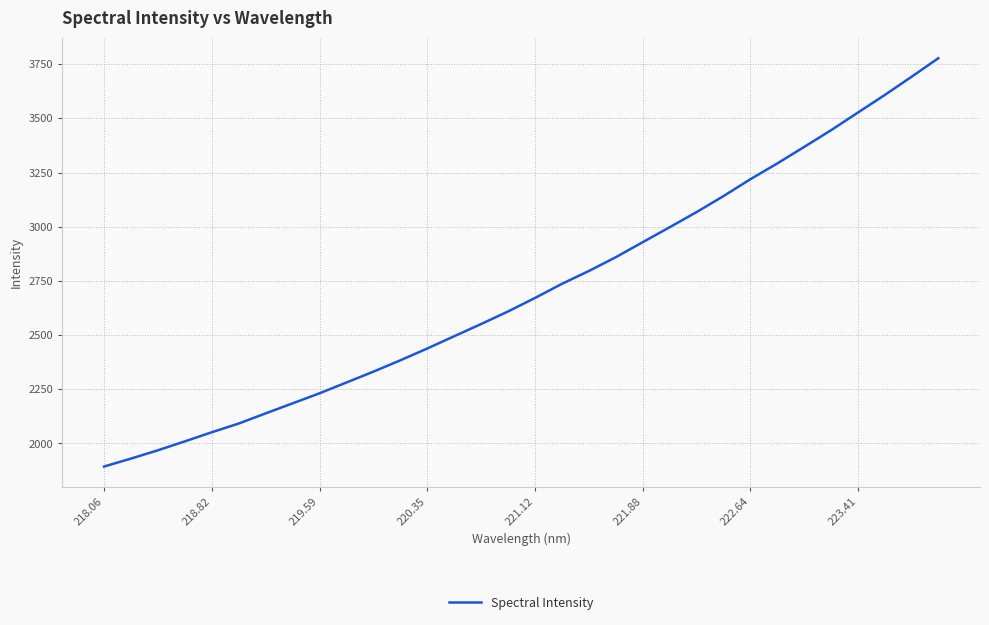

What is the maximum value shown in the chart?

3777.4